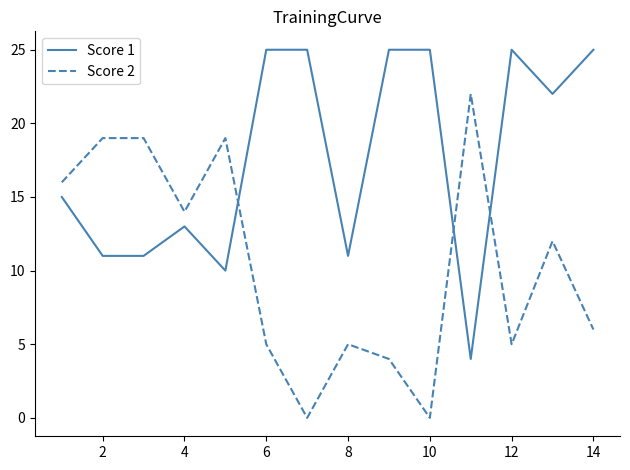

Which series ends up on top after the final intersection of Score 1 and Score 2?

Score 1